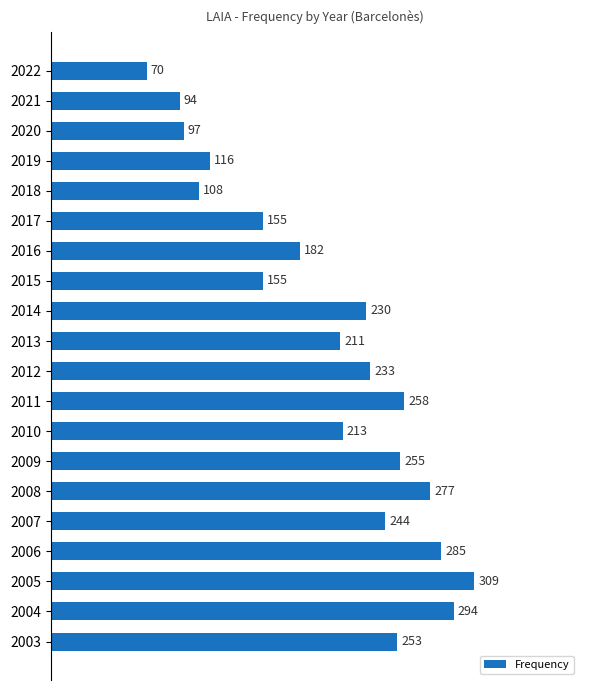

Where is the data nearest to the value 189?

2016